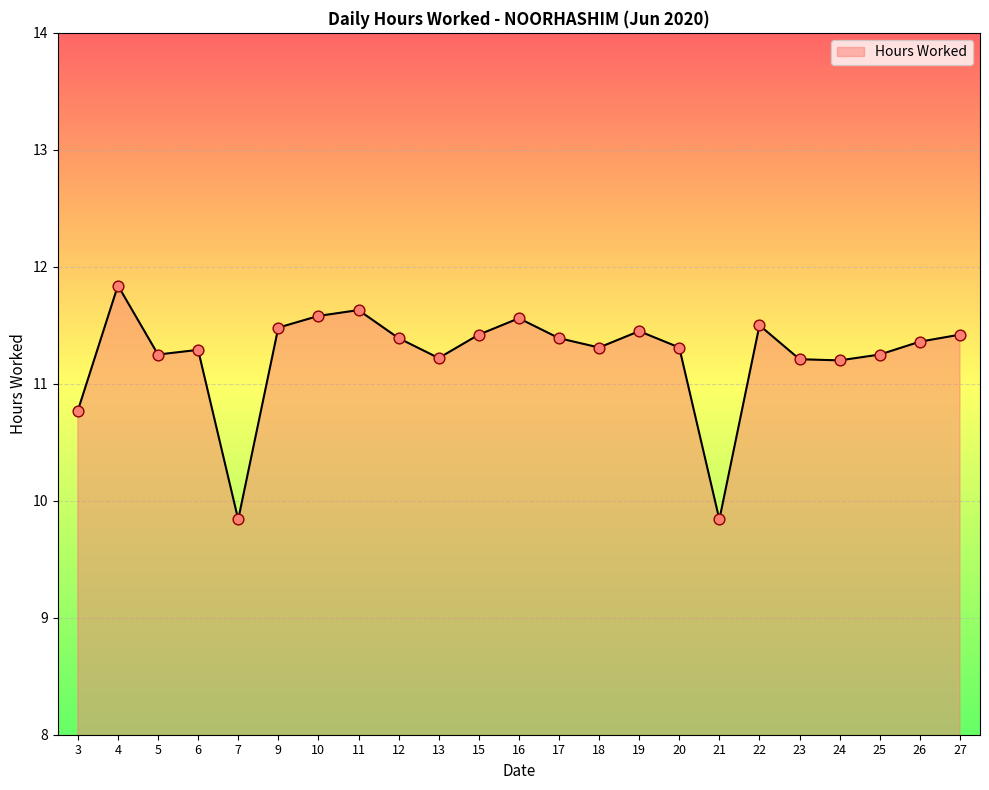

Which has a higher value, 24 or 16?

16